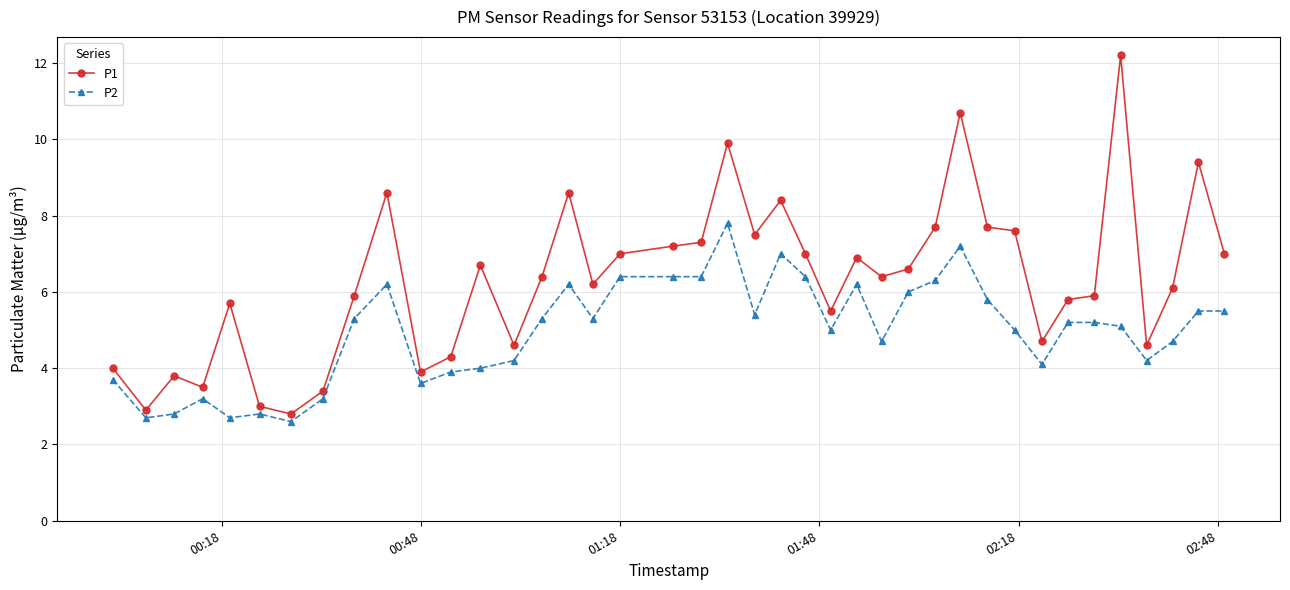

Rank the series by their maximum value, from lowest to highest.

P2, P1